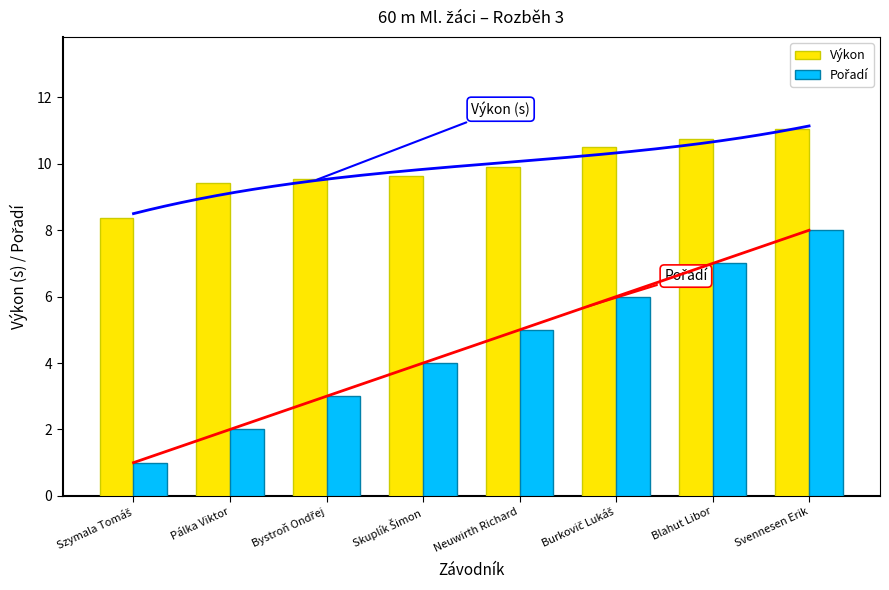

What is the average value of the Pořadí series?

4.5